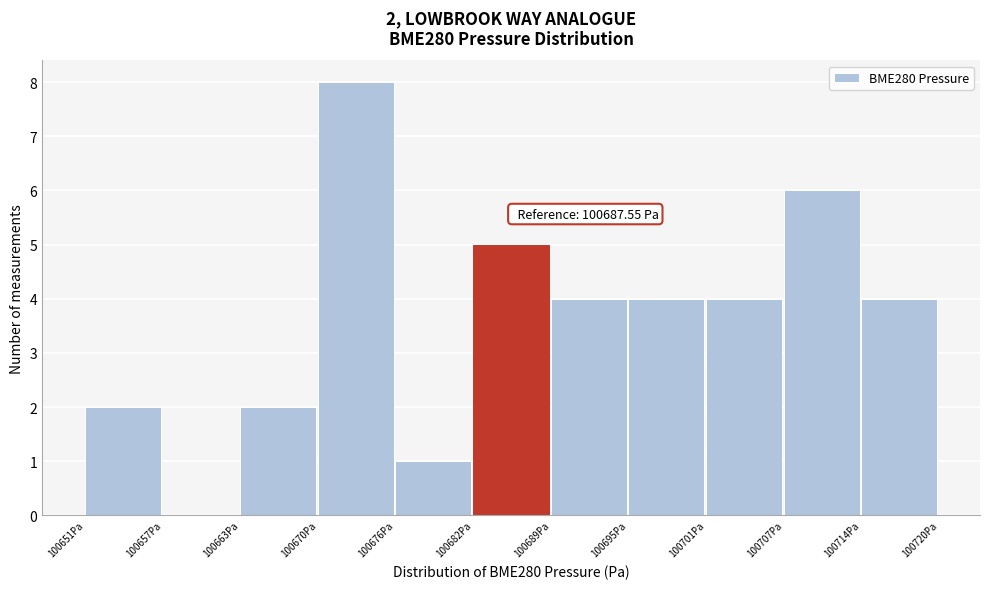

Over which range of the x-axis is the bar tallest?

100670 to 100676